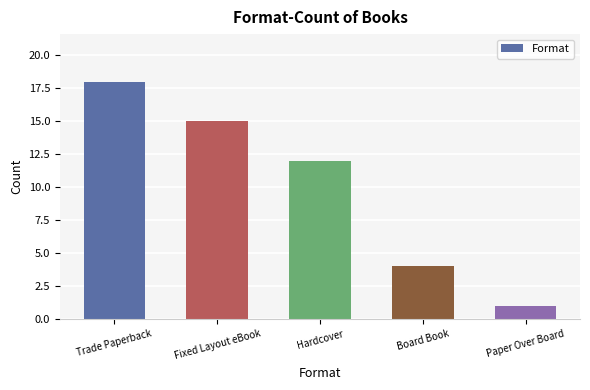

Rank the categories by value from lowest to highest.

Paper Over Board, Board Book, Hardcover, Fixed Layout eBook, Trade Paperback